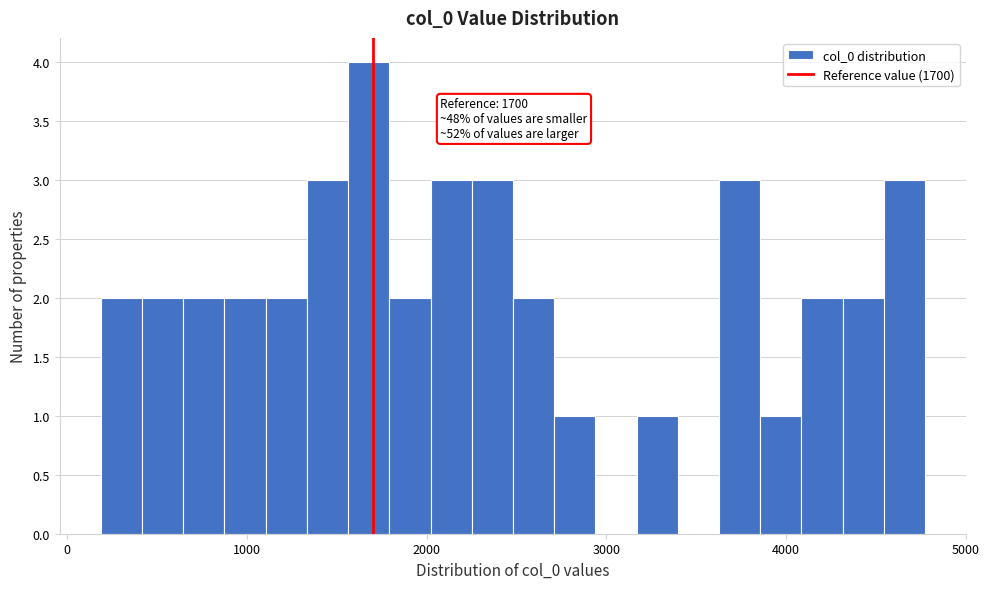

Read against the x-axis, roughly where is the centre of the tallest bar?

1700